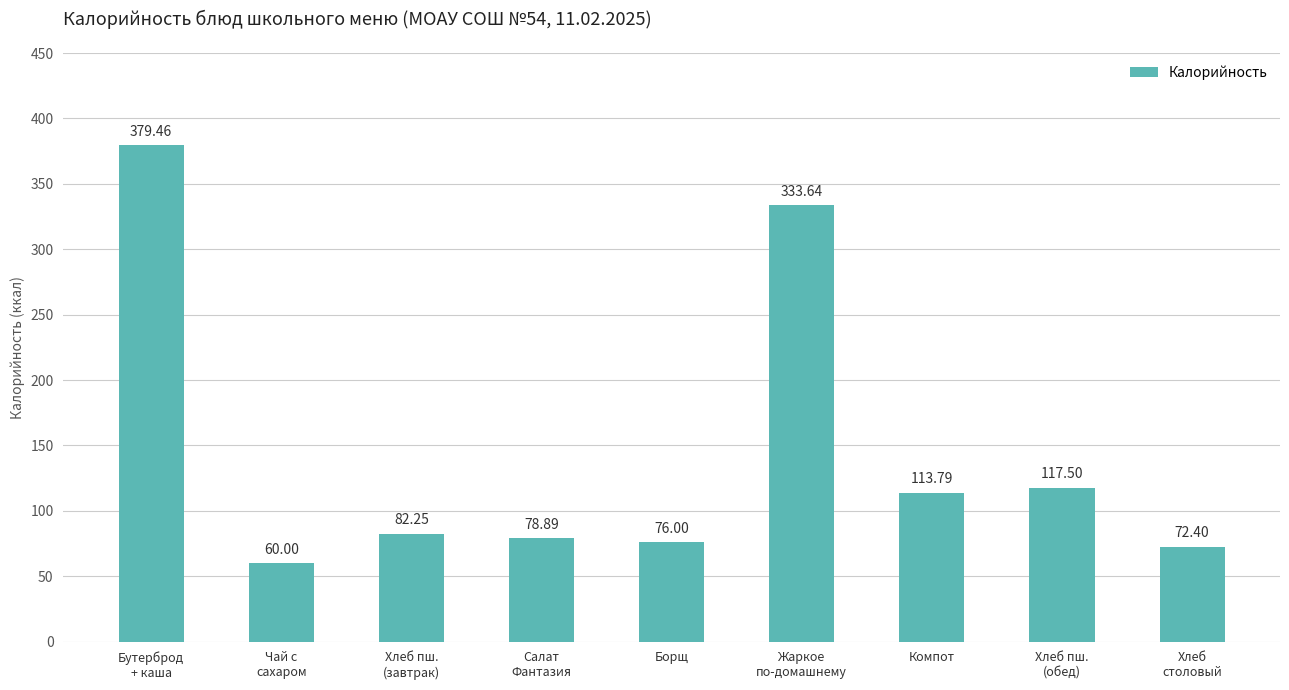

Where is the data nearest to the value 219?

Хлеб пш.
(обед)